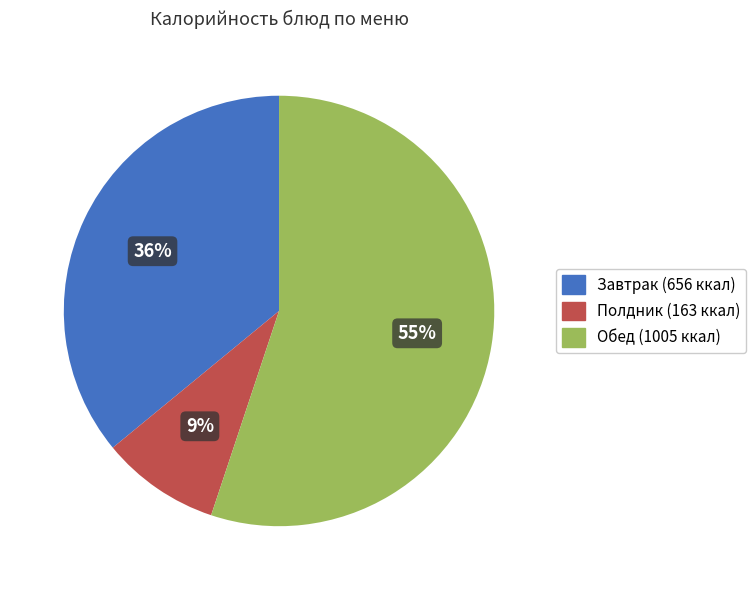

To the nearest percent, what is the difference between the largest and smallest slice percentages?

46%